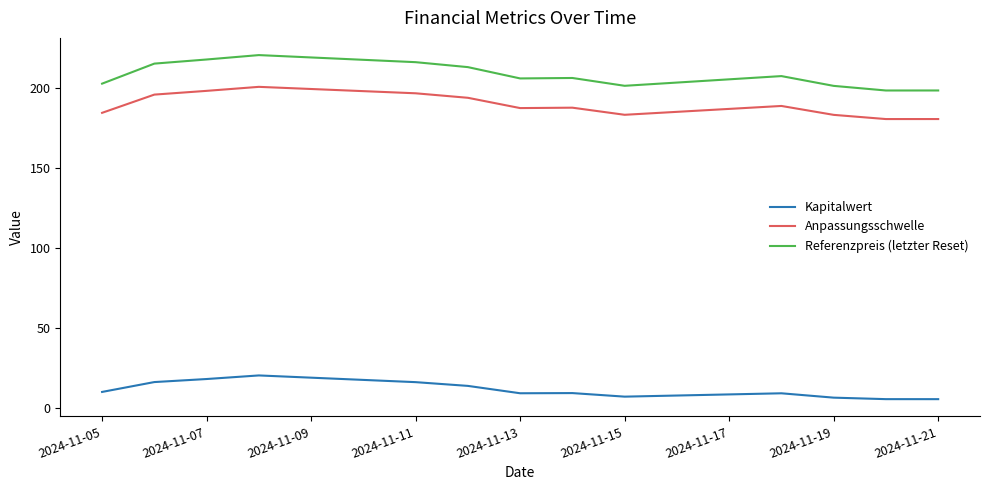

True or false: Referenzpreis (letzter Reset) and Anpassungsschwelle intersect in this chart.

False